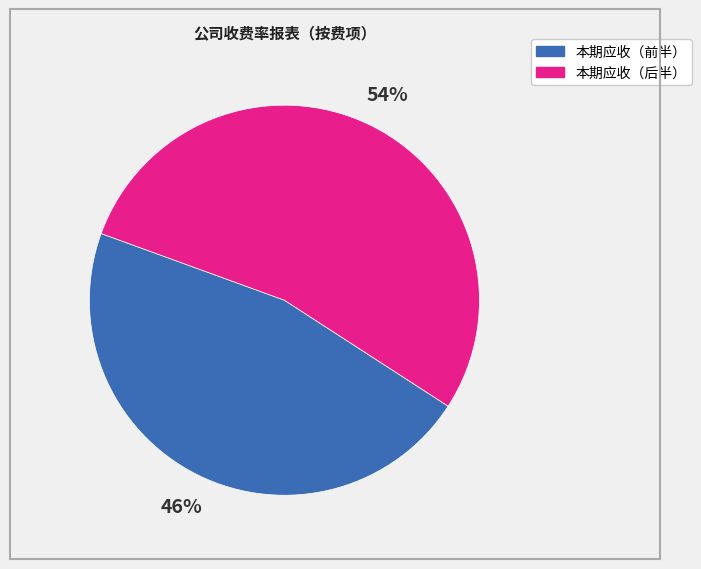

Is there a majority slice in this chart?

Yes